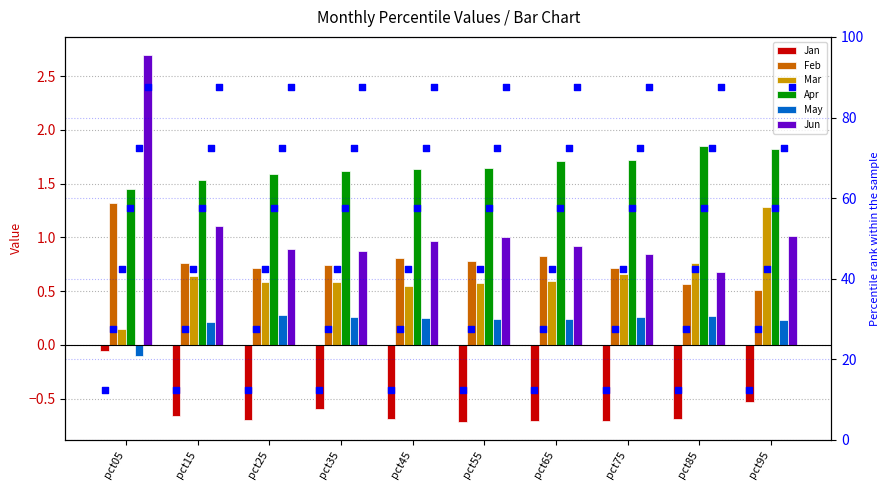

Is the value of May at pct45 greater than the value of Jan at pct75?

Yes